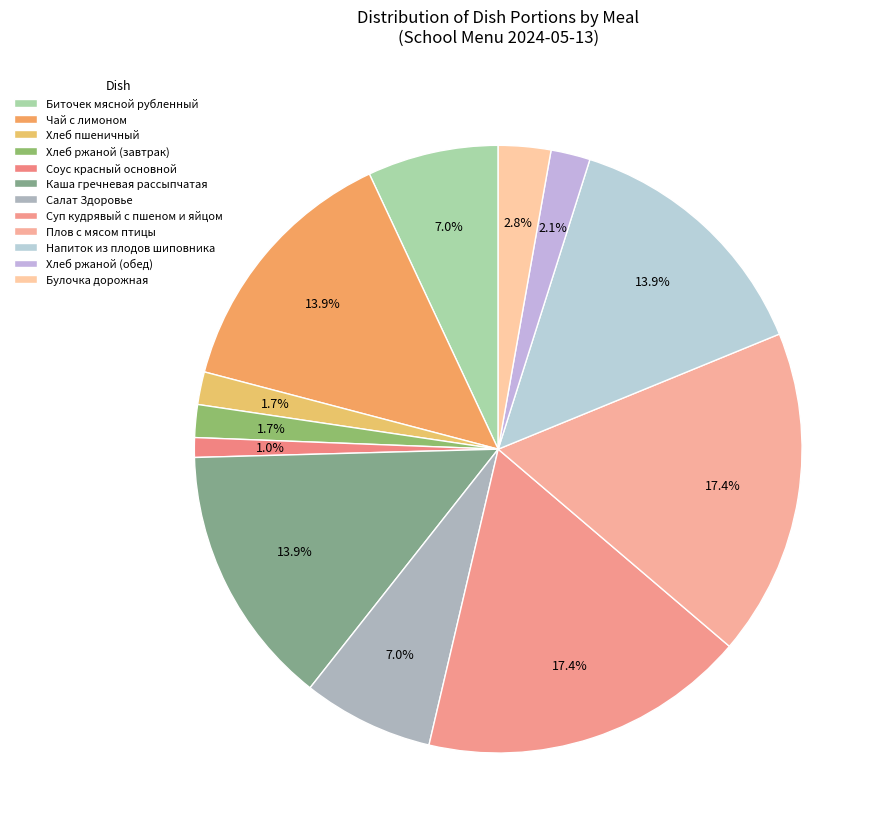

Count the number of slices in the pie.

12